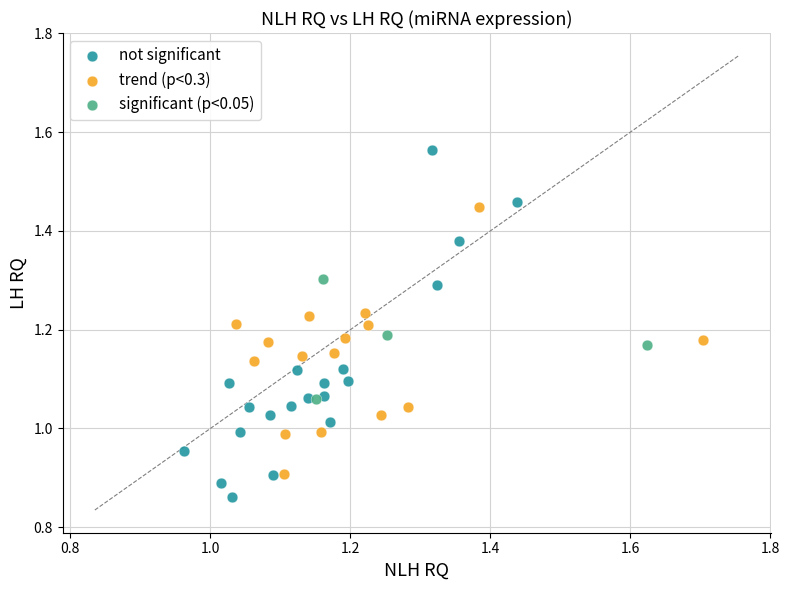

Which series has the widest spread of Y values?

not significant